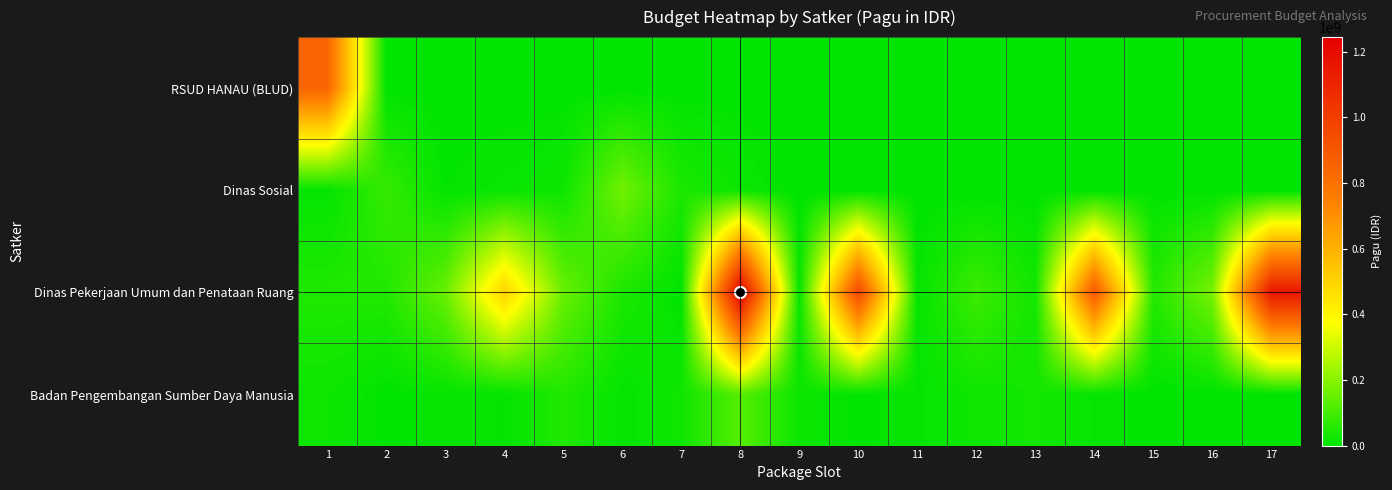

At which category is the sum across all series the highest?

8